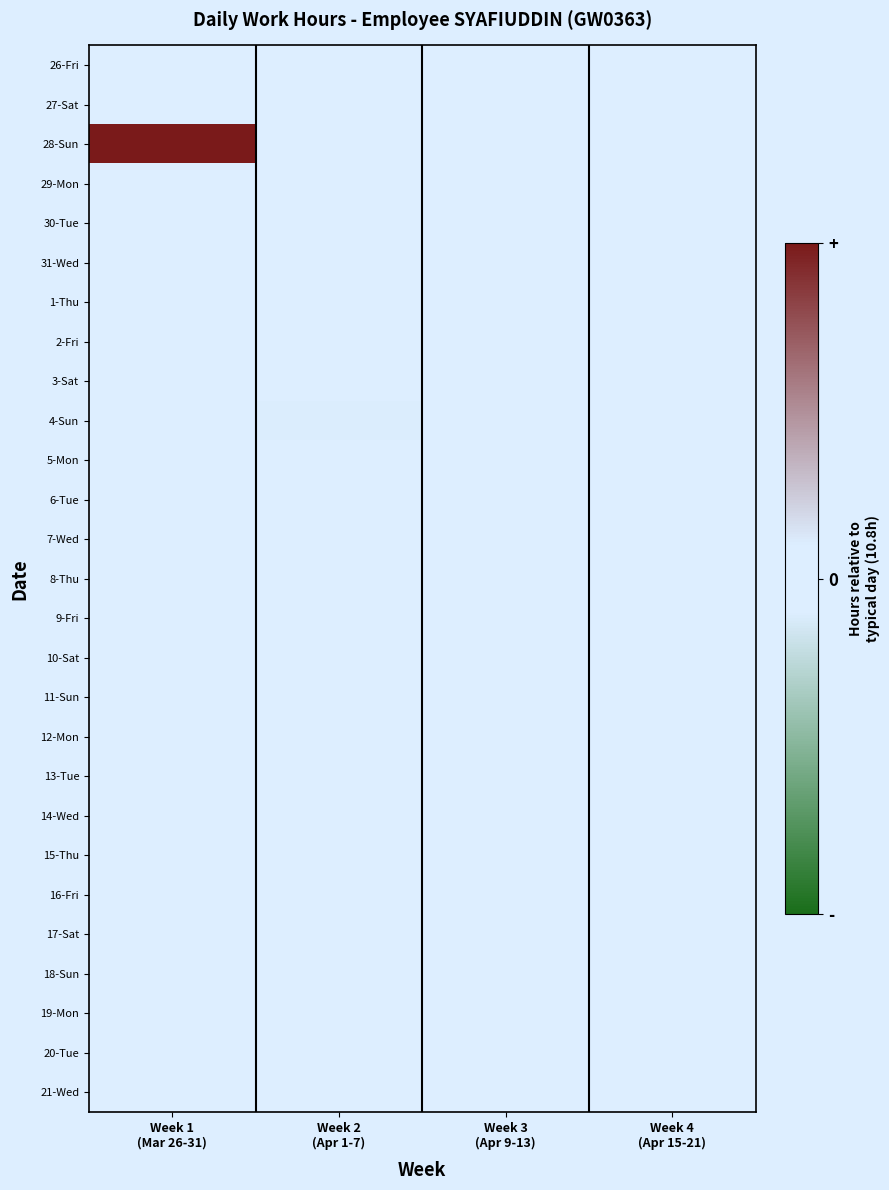

Is the value of 31-Wed at Week 1 (Mar 26-31) greater than the value of 13-Tue at Week 4 (Apr 15-21)?

No